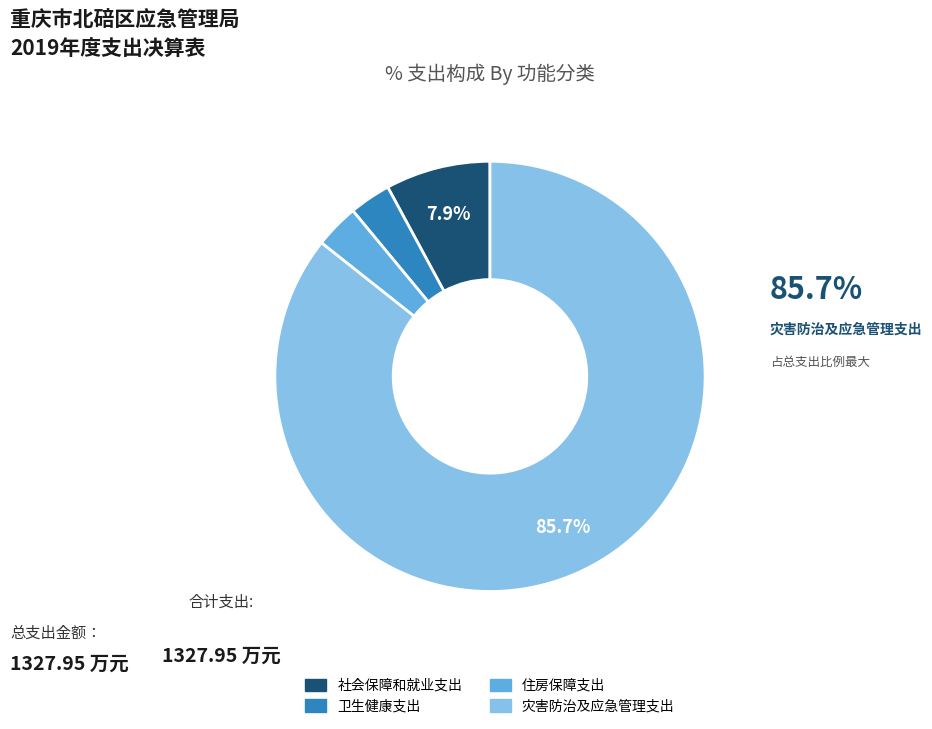

True or false: 社会保障和就业支出 accounts for 13% of the total.

False